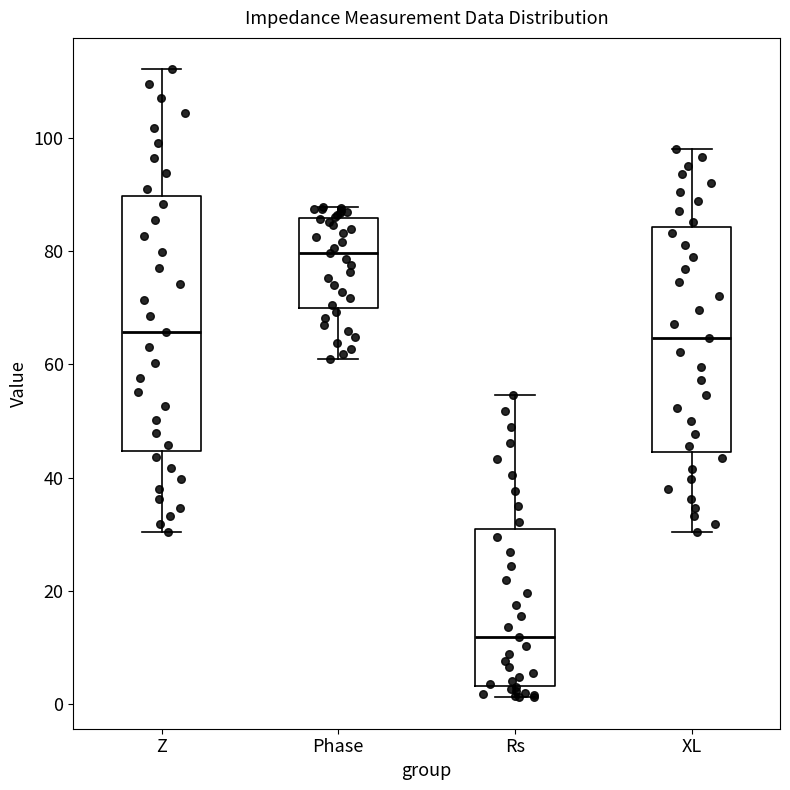

Which box has the highest median line?

Phase